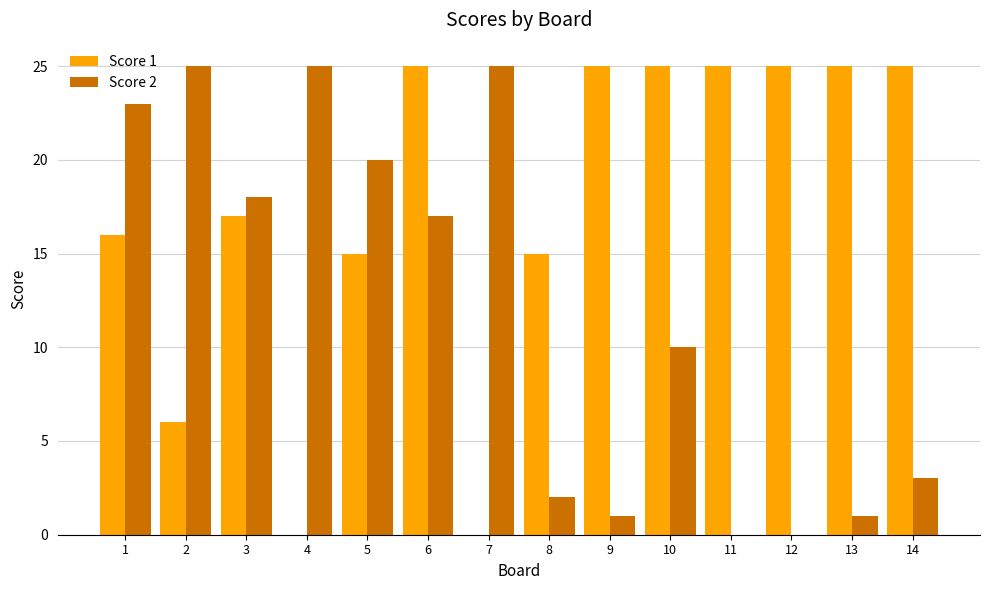

What is the sum of all Score 2 values?

170